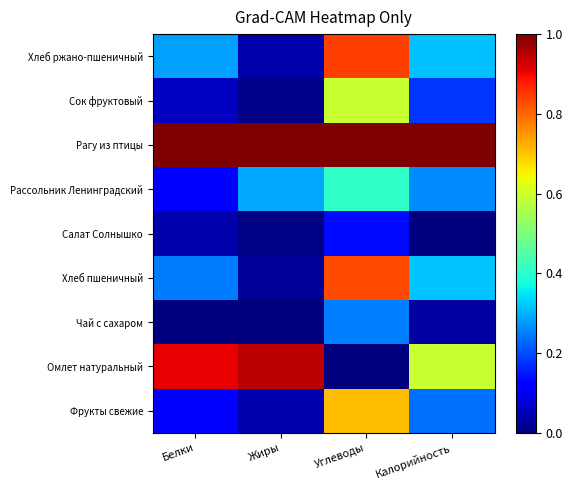

Reading left to right, list all the values displayed in this chart.

Фрукты свежие: Белки=0.1	Жиры=0.0	Углеводы=0.7	Калорийность=0.2
Омлет натуральный: Белки=0.9	Жиры=0.9	Углеводы=0.0	Калорийность=0.6
Чай с сахаром: Белки=0.0	Жиры=0.0	Углеводы=0.3	Калорийность=0.0
Хлеб пшеничный: Белки=0.2	Жиры=0.0	Углеводы=0.8	Калорийность=0.3
Салат Солнышко: Белки=0.0	Жиры=0.0	Углеводы=0.1	Калорийность=0.0
Рассольник Ленинградский: Белки=0.1	Жиры=0.3	Углеводы=0.4	Калорийность=0.3
Рагу из птицы: Белки=1.0	Жиры=1.0	Углеводы=1.0	Калорийность=1.0
Сок фруктовый: Белки=0.1	Жиры=0.0	Углеводы=0.6	Калорийность=0.2
Хлеб ржано-пшеничный: Белки=0.3	Жиры=0.0	Углеводы=0.8	Калорийность=0.3